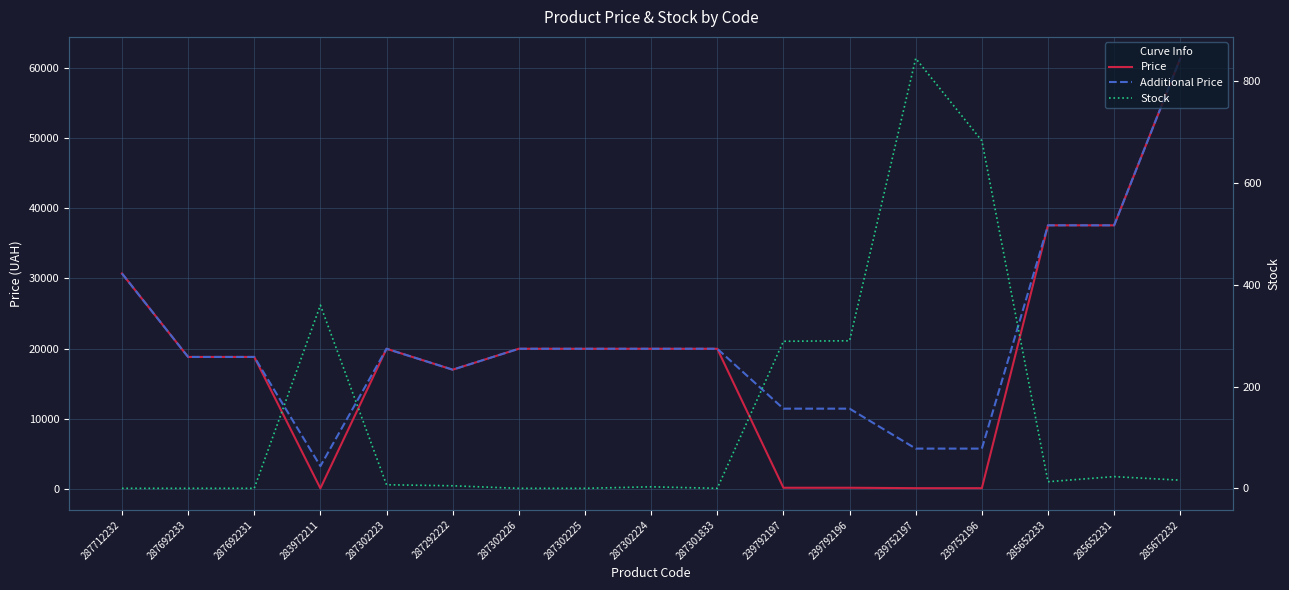

True or false: Price and Stock cross at least once.

True